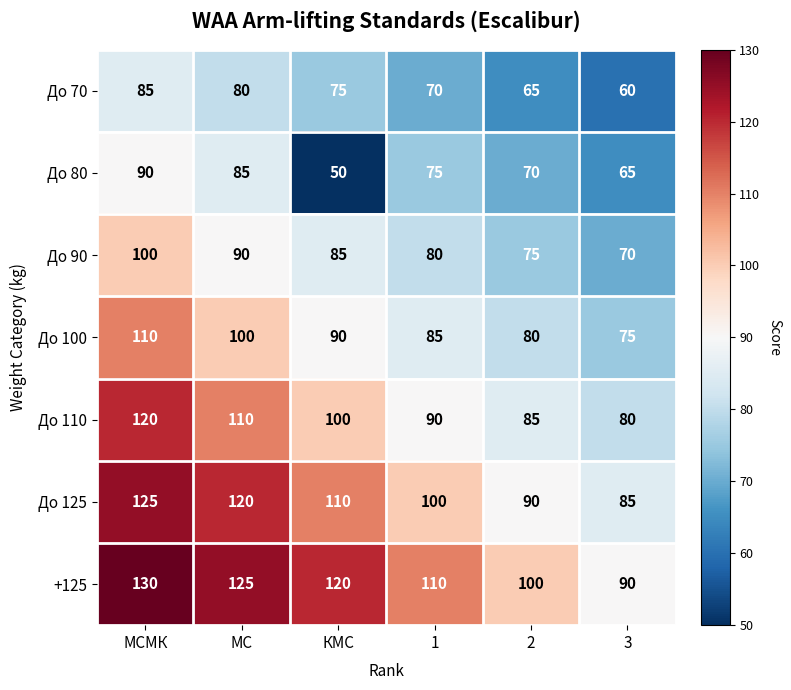

What is the difference between the maximum and minimum values in the +125 series?

40